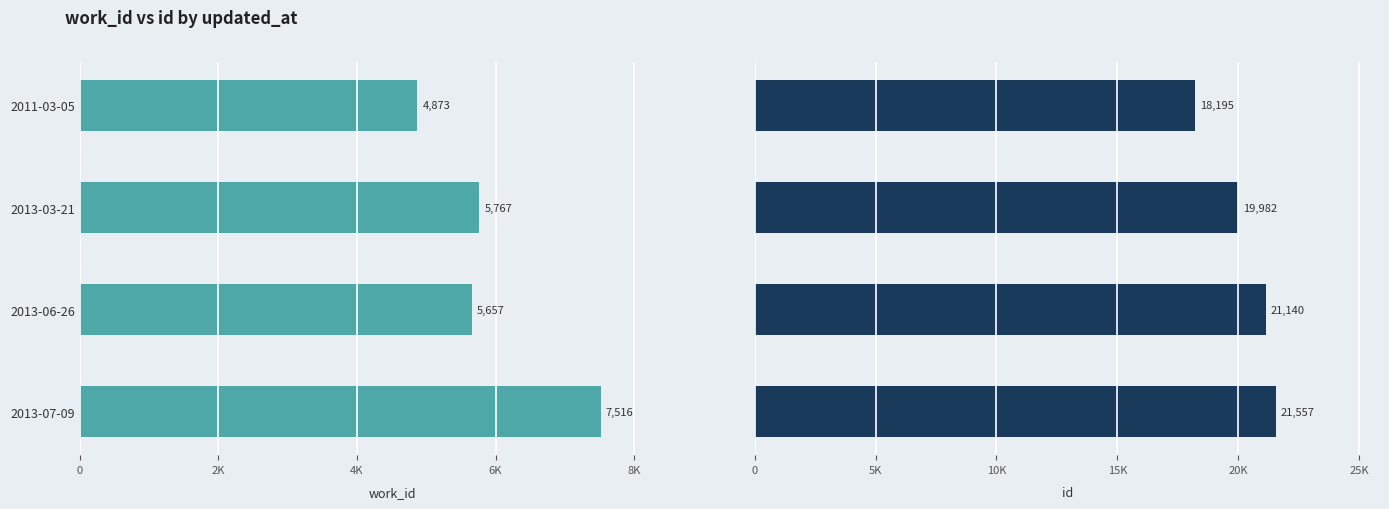

Which series has the widest spread of values?

id